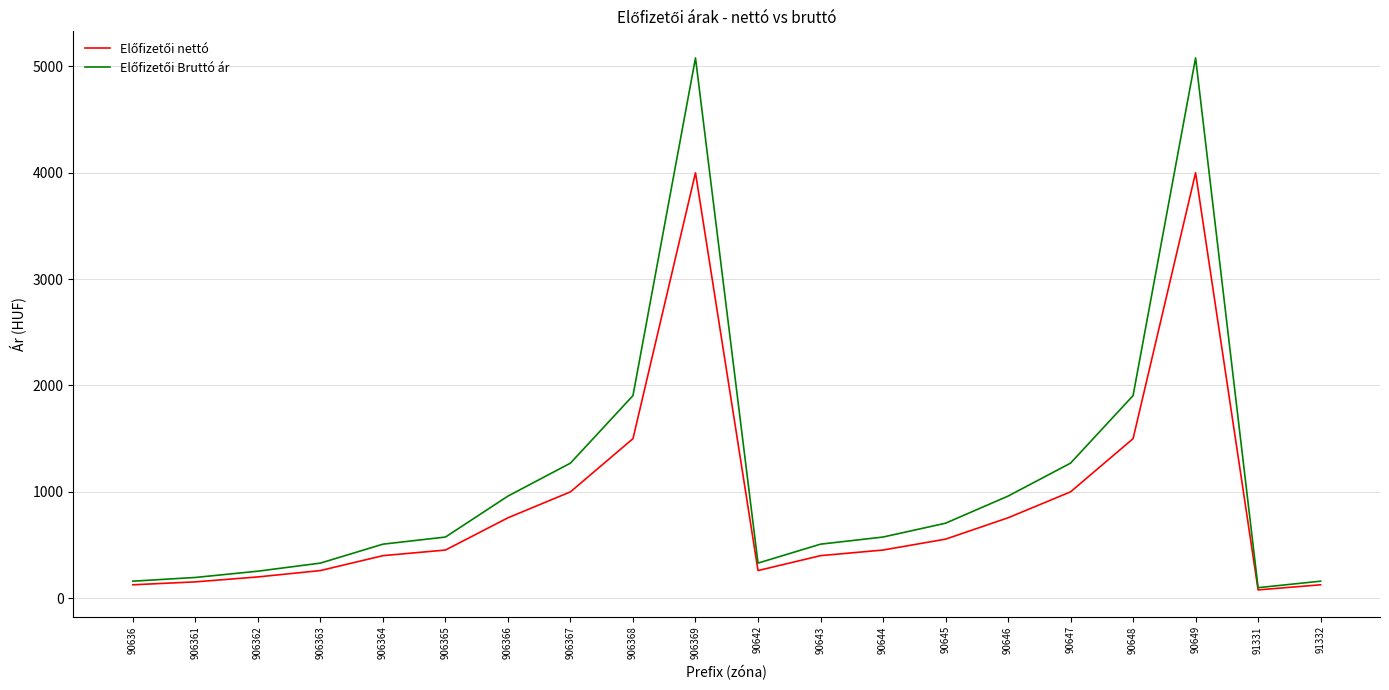

What is the spread (max minus min) of values at 906367?

270.0